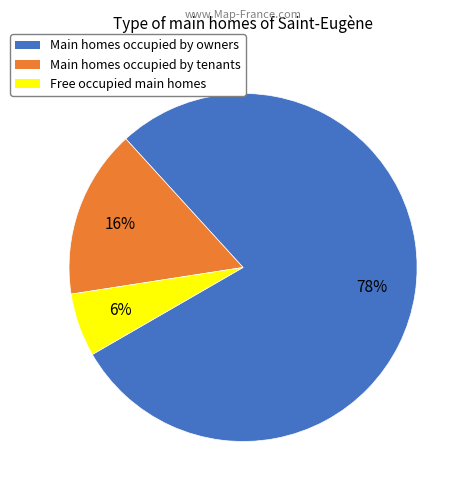

Is there a majority slice in this chart?

Yes